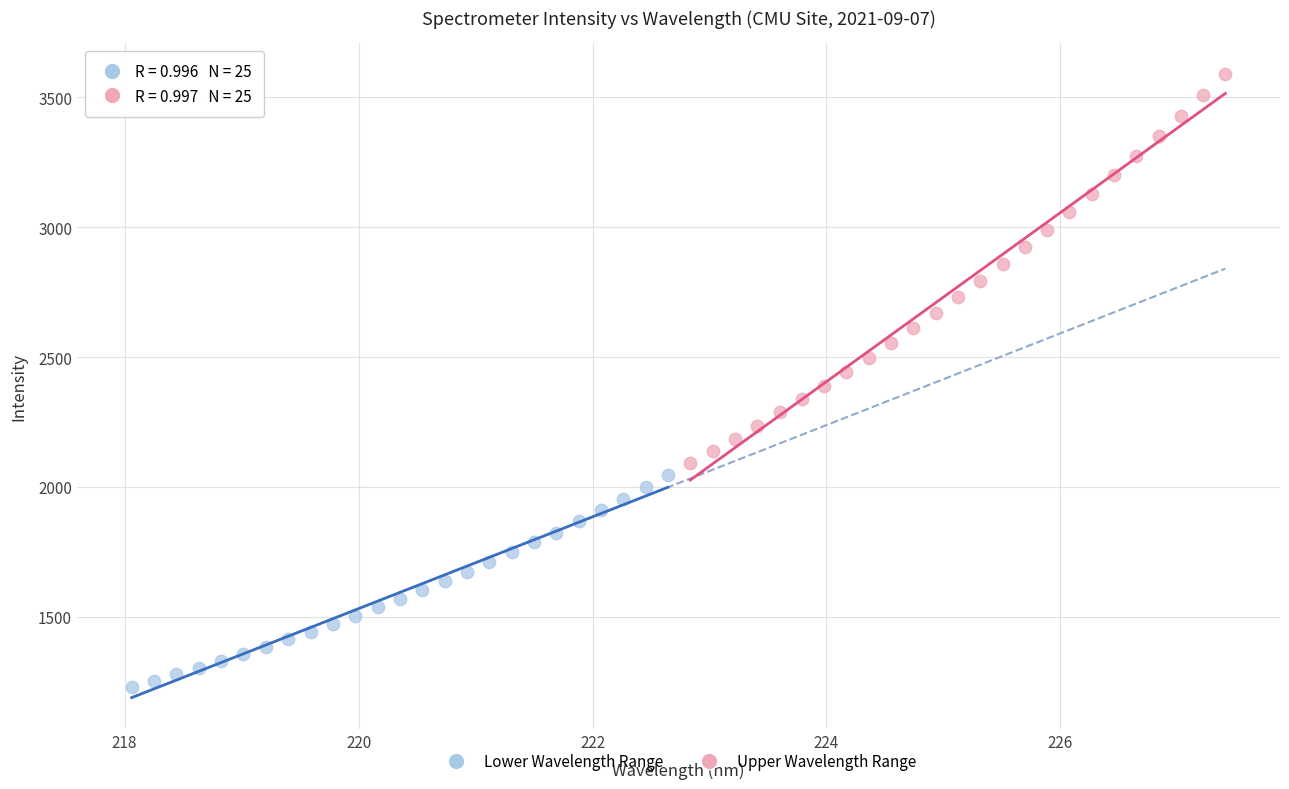

Which series reaches the minimum Y coordinate?

Lower Wavelength Range